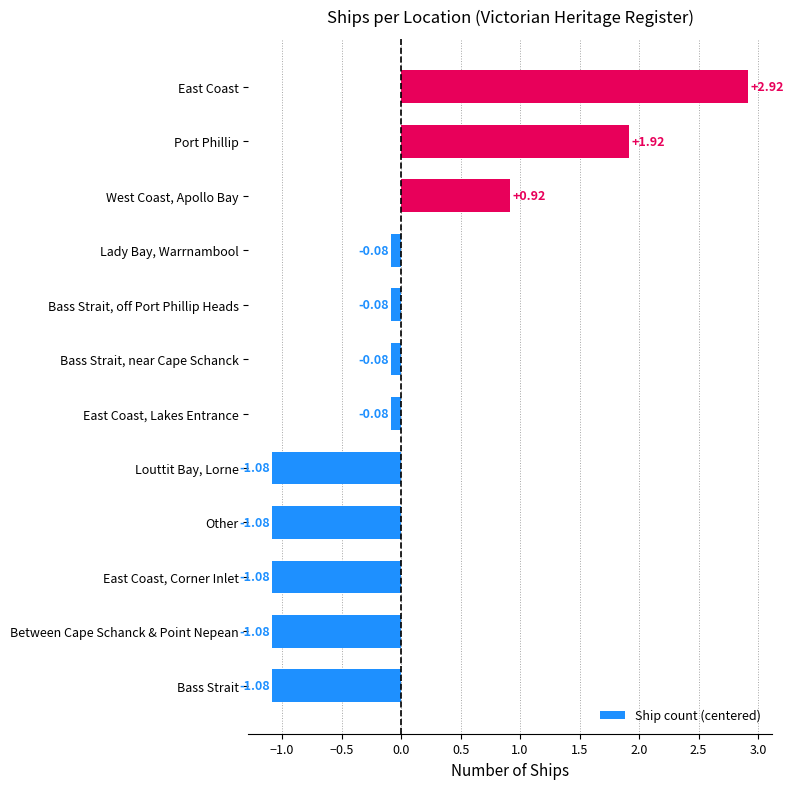

Count the number of values greater than 0.

3